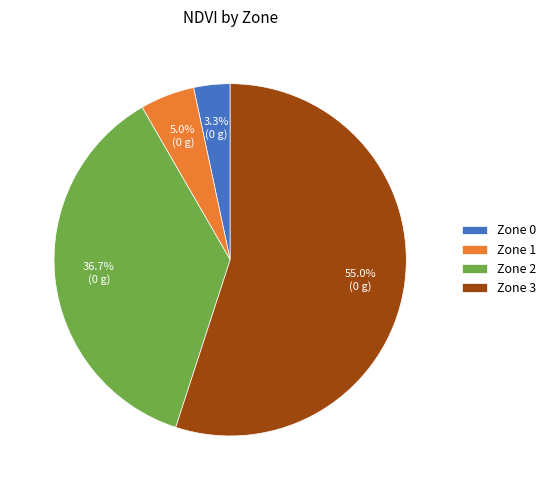

Combined, do Zone 2 and Zone 3 account for over 50%?

Yes